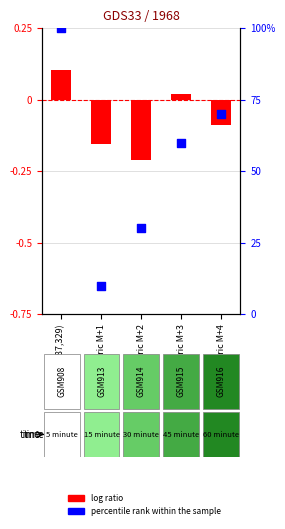

Is the value of percentile rank within the sample at Fumaric M+2 greater than the value of log ratio at Fumaric M+4?

Yes